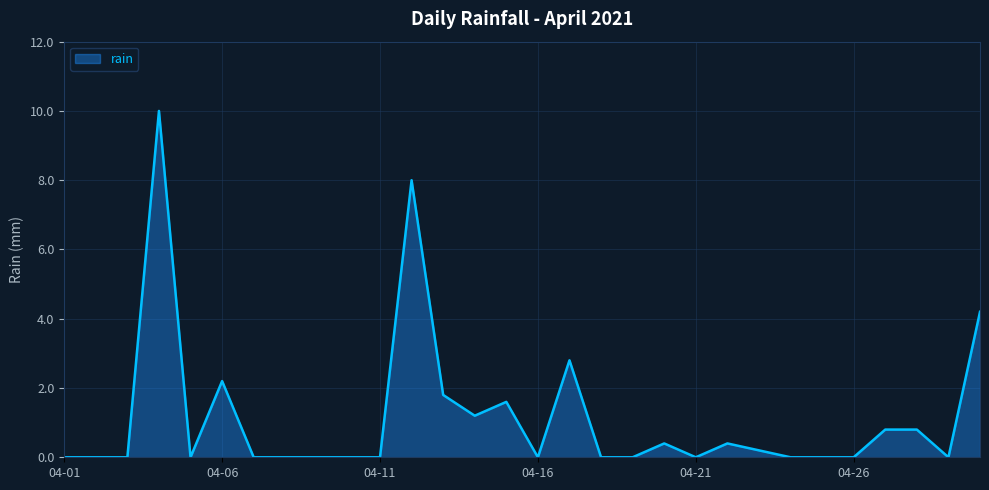

What is the difference between the maximum and minimum values?

10.0